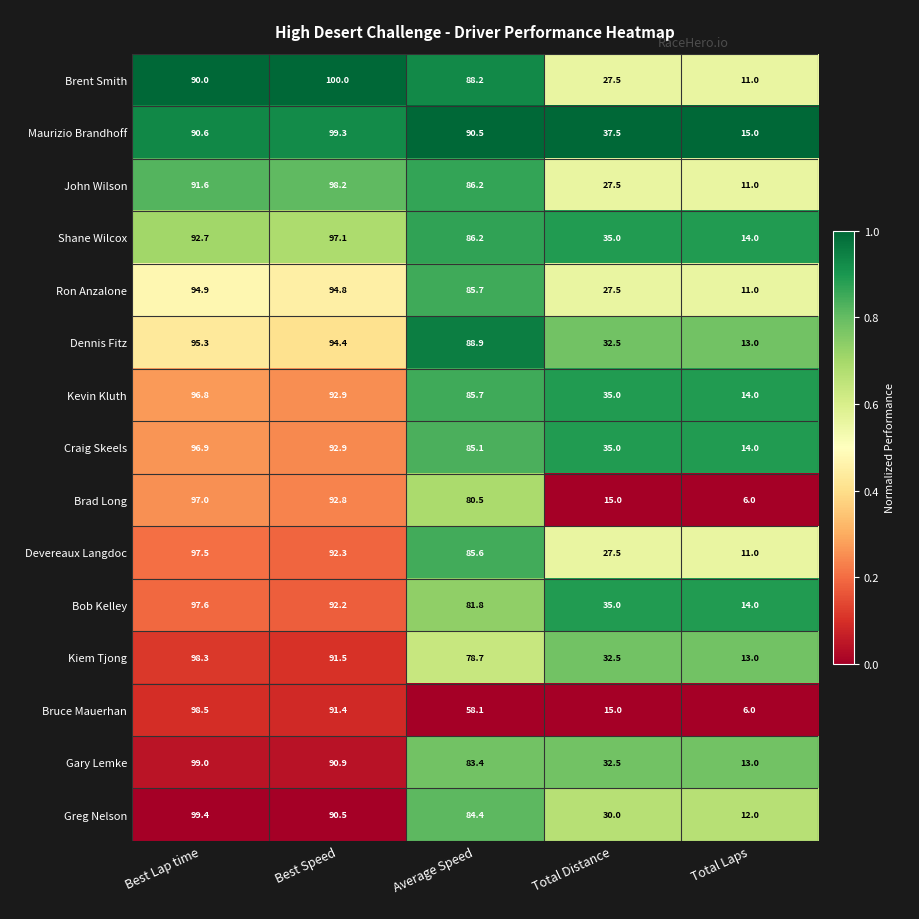

List the labels in order of John Wilson value, smallest first.

Total Laps, Total Distance, Average Speed, Best Lap time, Best Speed